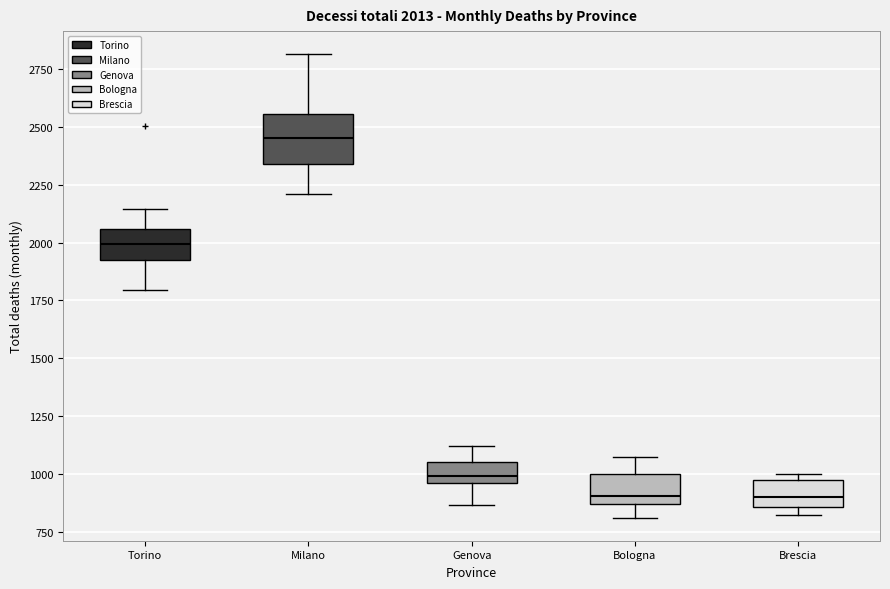

Comparing the boxes themselves (not the whiskers), which one is the tallest?

Milano